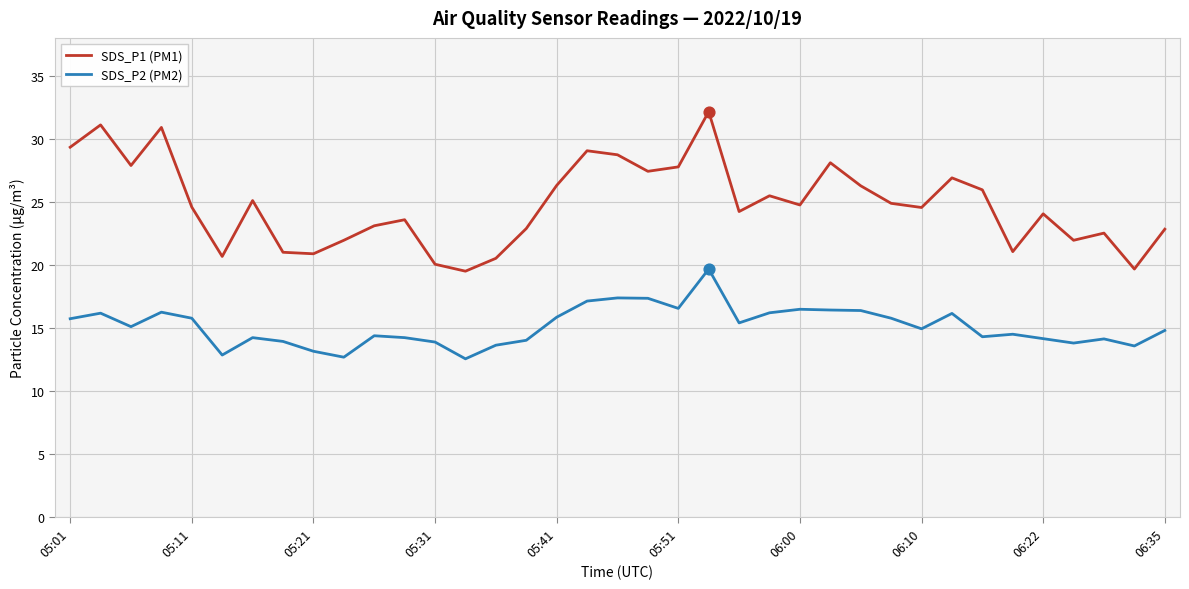

Which series has the largest total across all categories?

SDS_P1 (PM1)